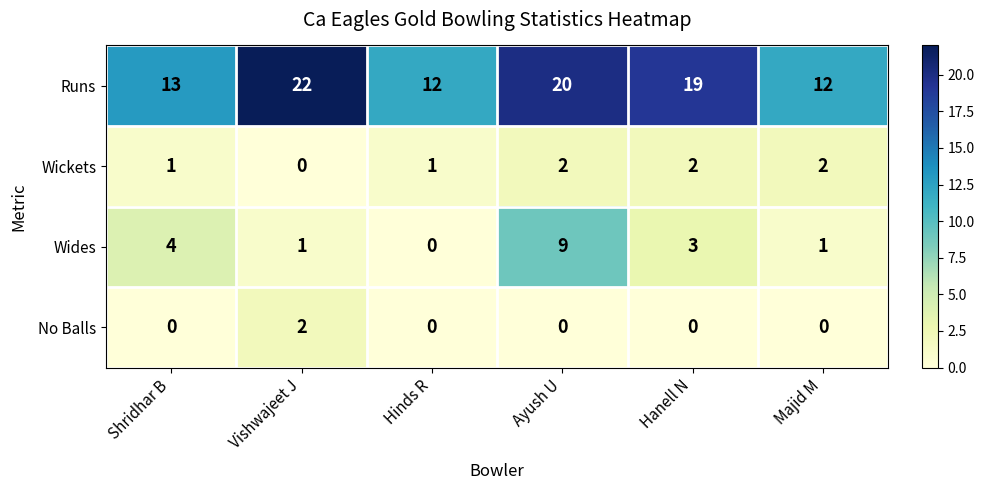

Which series has the widest spread of values?

Runs